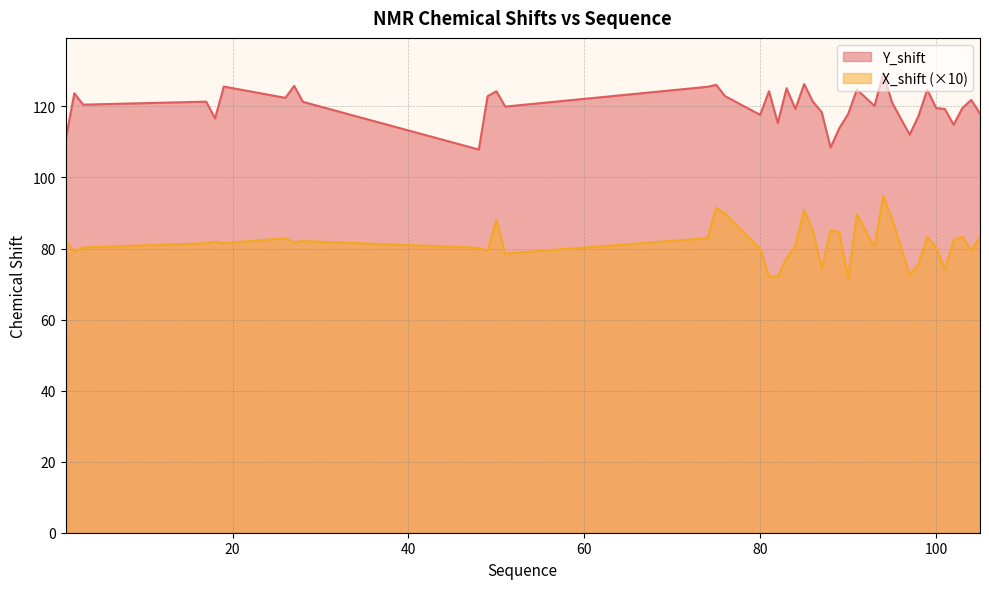

Is the value of X_shift at 75 greater than the value of Y_shift at 104?

No